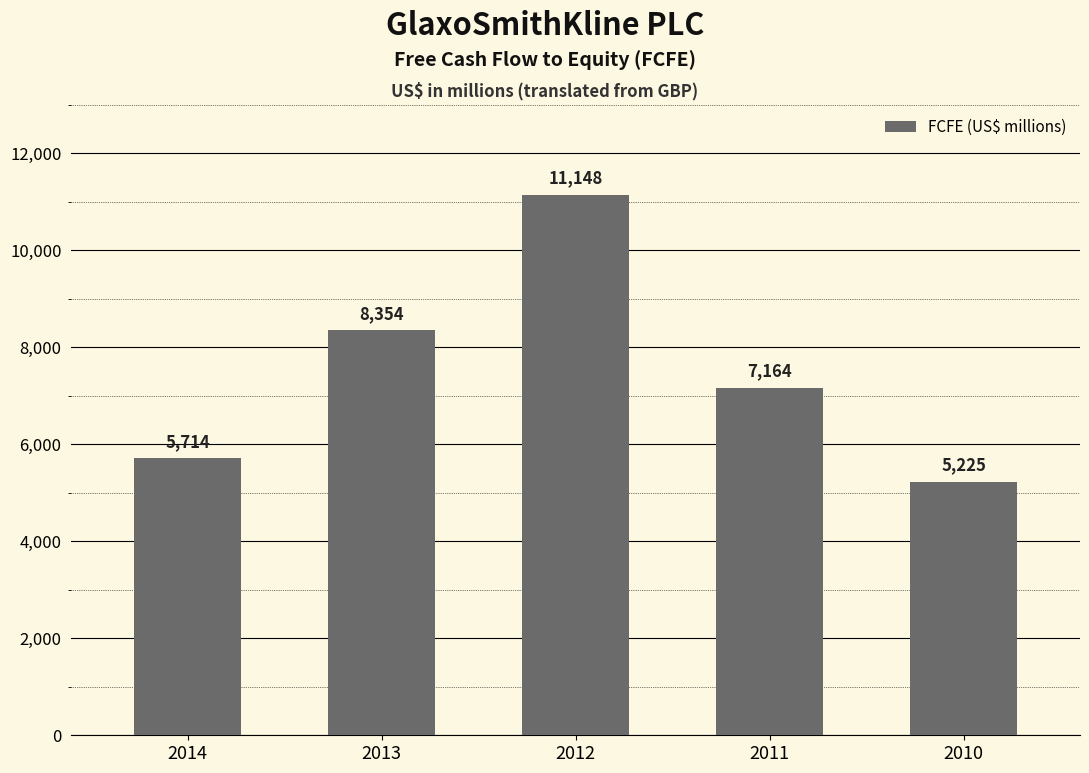

Does the chart contain any negative values?

No